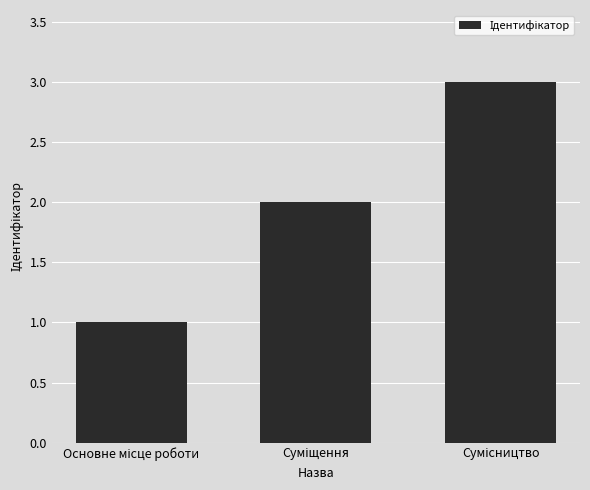

How many series are shown in this chart?

1